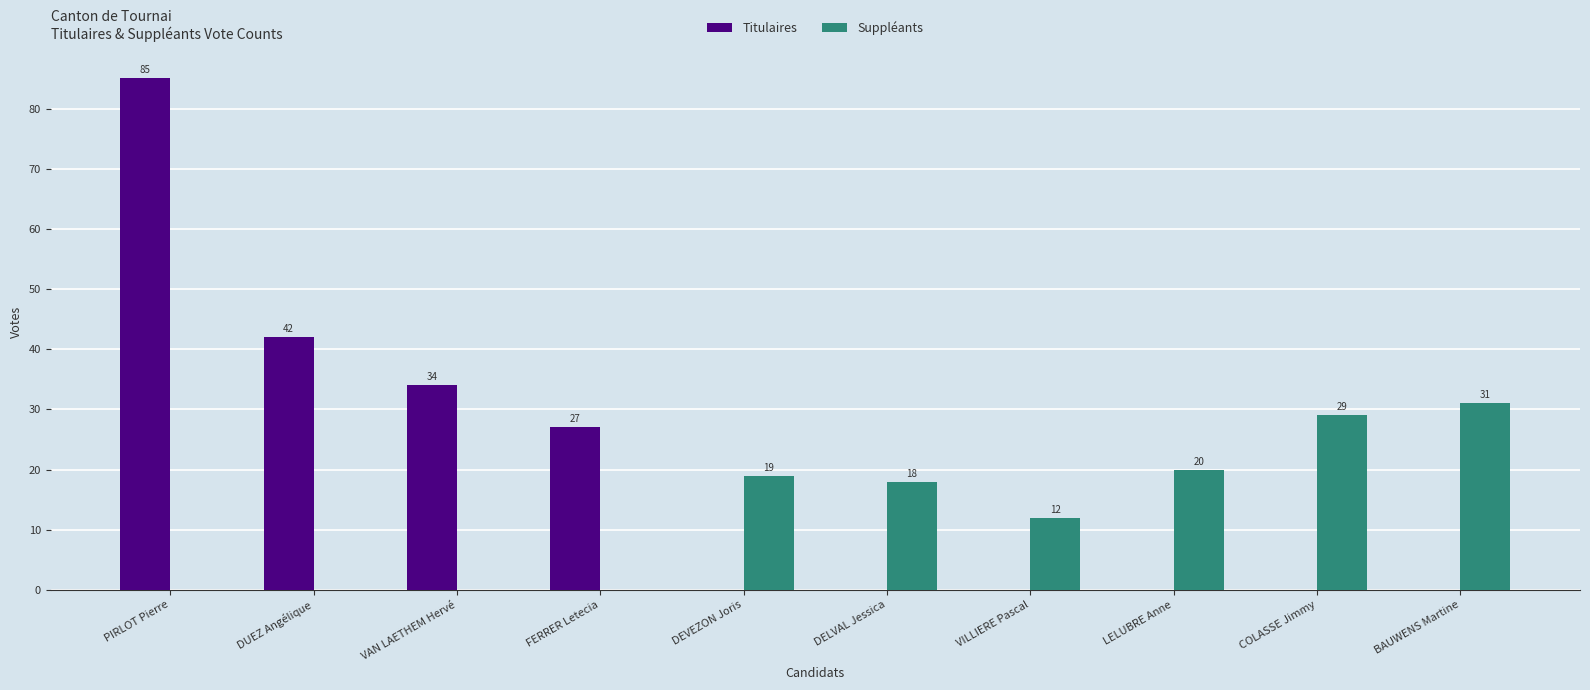

Which series changed the most between PIRLOT Pierre and LELUBRE Anne?

Titulaires